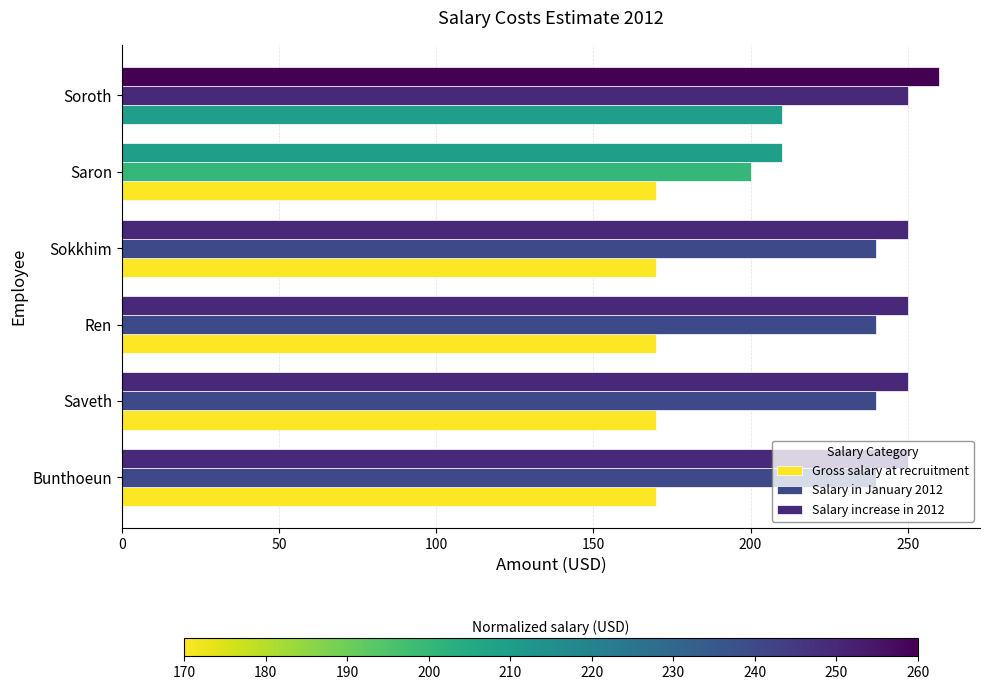

How many data points does each series have?

6